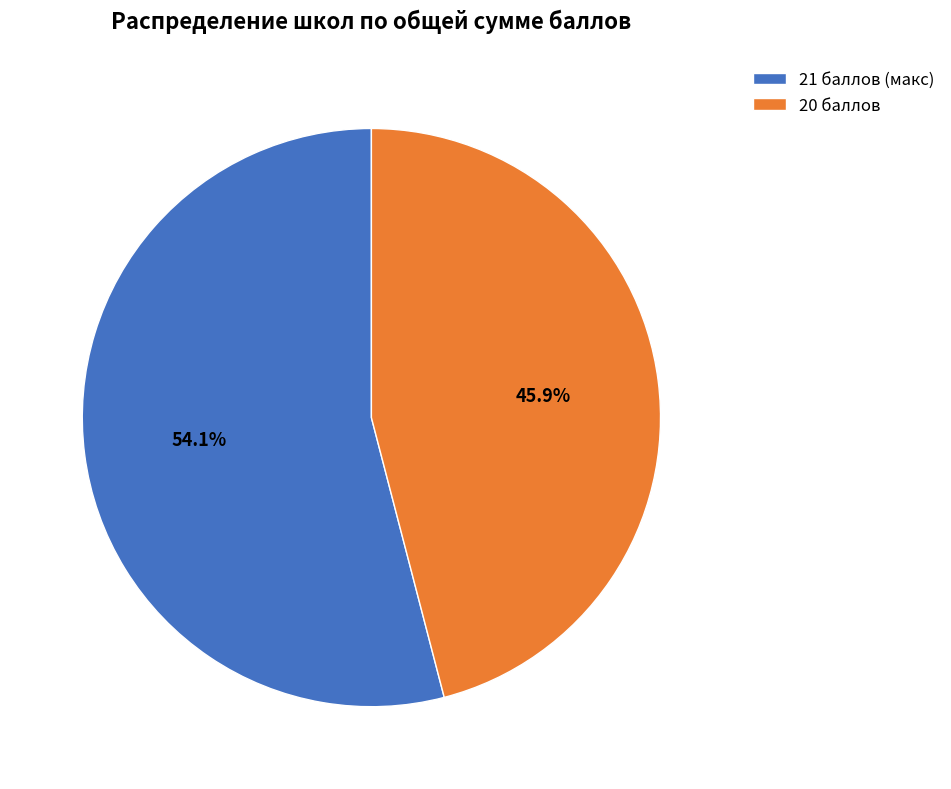

What is the smallest slice in the pie chart?

20 баллов